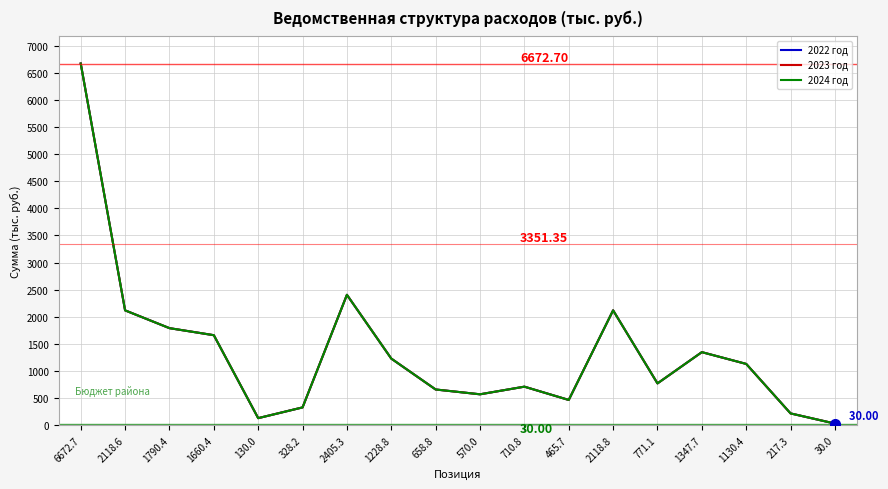

Between 2405.3 and 328.2, which is larger?

2405.3